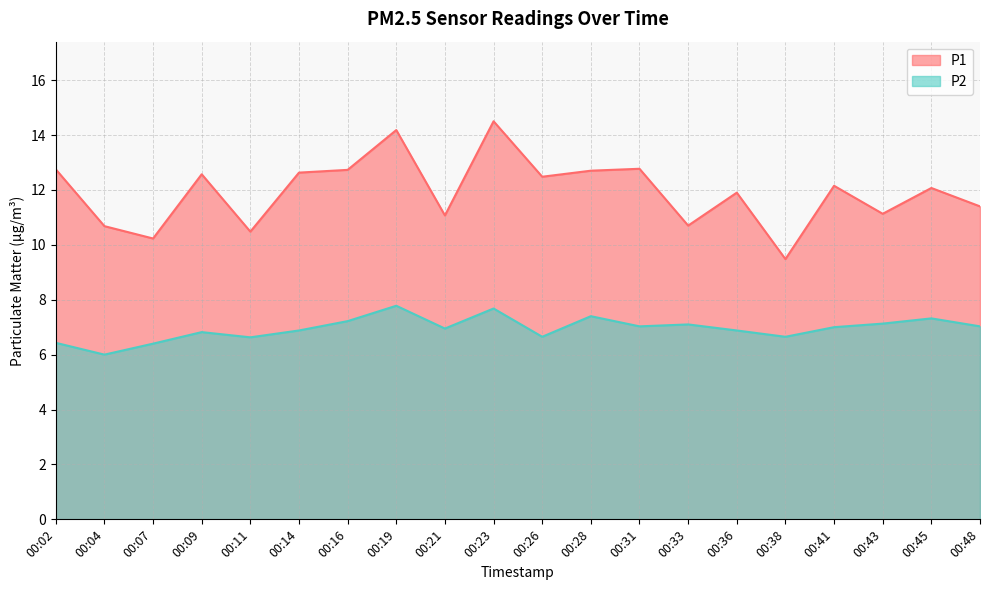

List the series in order of their peak value, highest first.

P1, P2